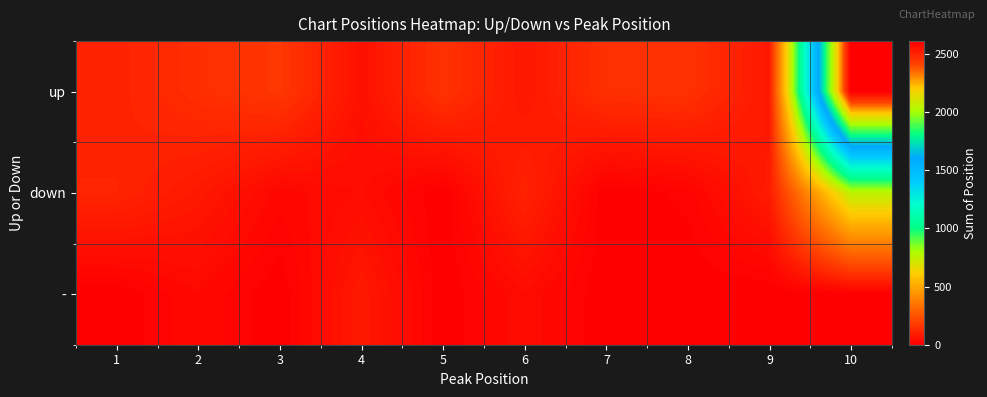

Reading right to left, what are all the values shown in this chart?

up: 10=2610	9=77	8=151	7=147	6=71	5=153	4=53	3=167	2=140	1=107
down: 10=760	9=85	8=14	7=0	6=108	5=0	4=42	3=25	2=78	1=113
-: 10=0	9=0	8=0	7=0	6=39	5=0	4=80	3=0	2=30	1=0